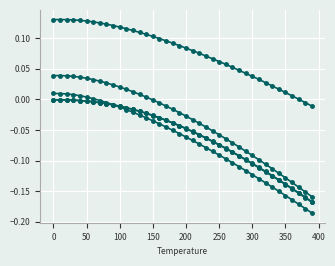

How many lines are shown in the chart?

5